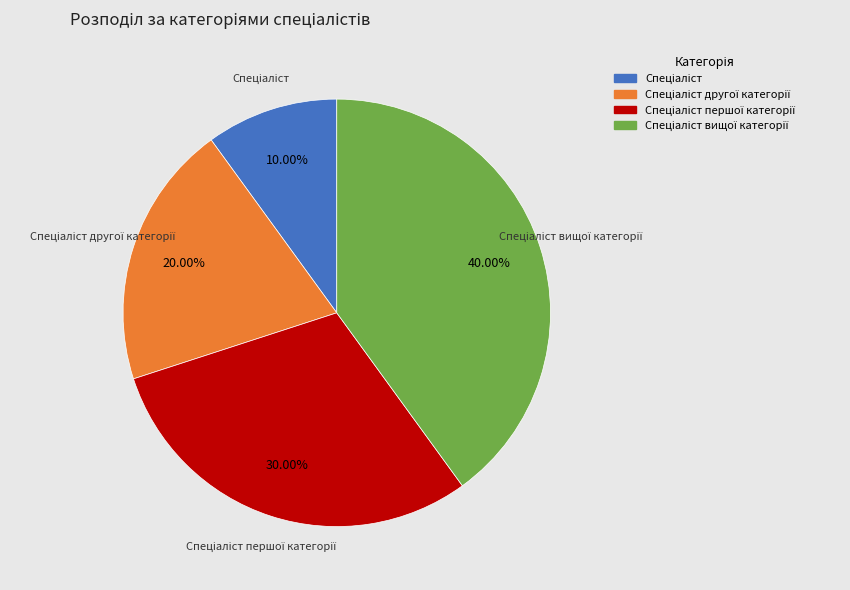

Is there any slice that represents more than half of the pie?

No